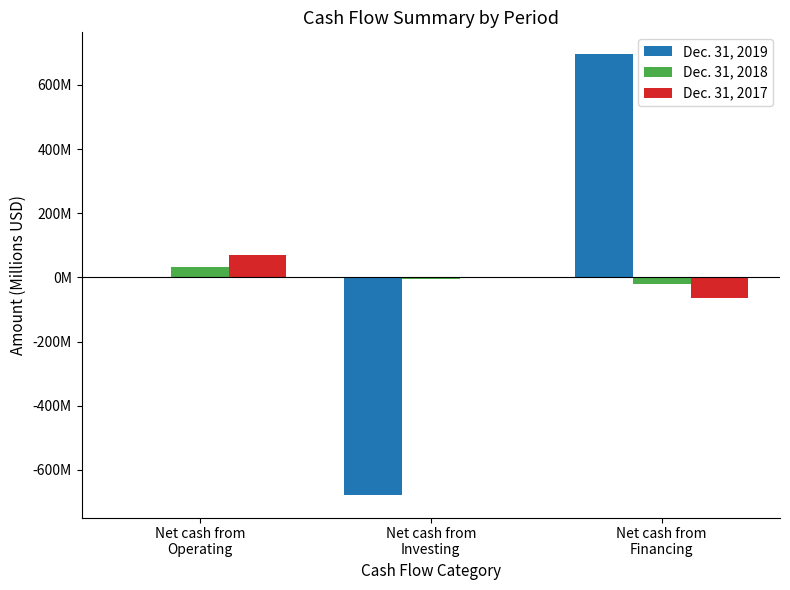

Reading left to right, what are all the values shown in this chart?

Dec. 31, 2019: -3.2	-679.4	694.8
Dec. 31, 2018: 32.4	-5.0	-20.6
Dec. 31, 2017: 70.1	-2.7	-65.5